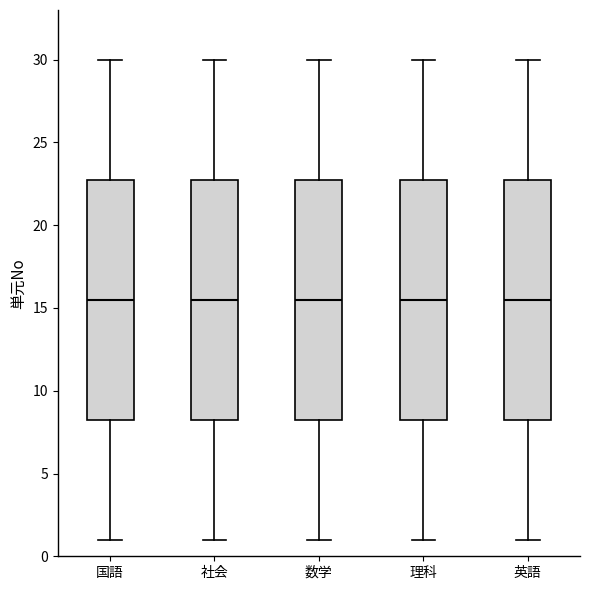

Reading left to right, read every box against the y-axis: the position of its median line, the range the box covers, and the ends of its whiskers. The values are not printed on the chart, so give them approximately, as read against the axis.

国語: median 15.5, box 8.5 to 23.0, whiskers 1.0 to 30.0
社会: median 15.5, box 8.5 to 23.0, whiskers 1.0 to 30.0
数学: median 15.5, box 8.5 to 23.0, whiskers 1.0 to 30.0
理科: median 15.5, box 8.5 to 23.0, whiskers 1.0 to 30.0
英語: median 15.5, box 8.5 to 23.0, whiskers 1.0 to 30.0